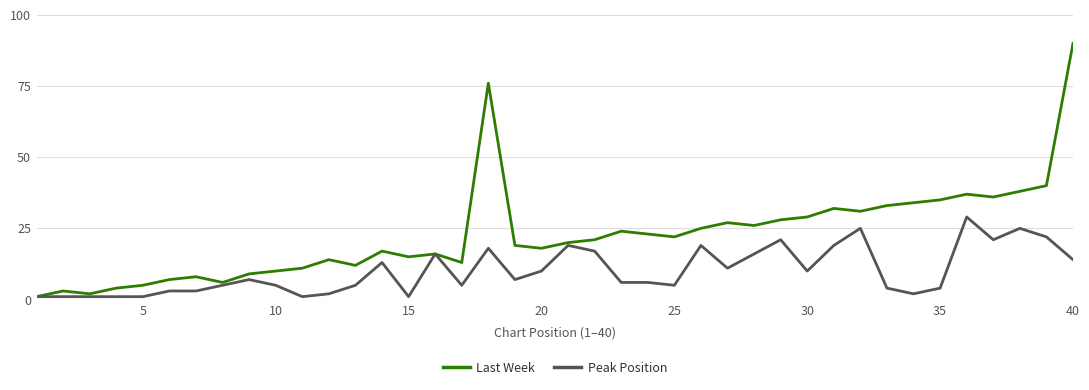

Which series has the largest total across all categories?

Last Week